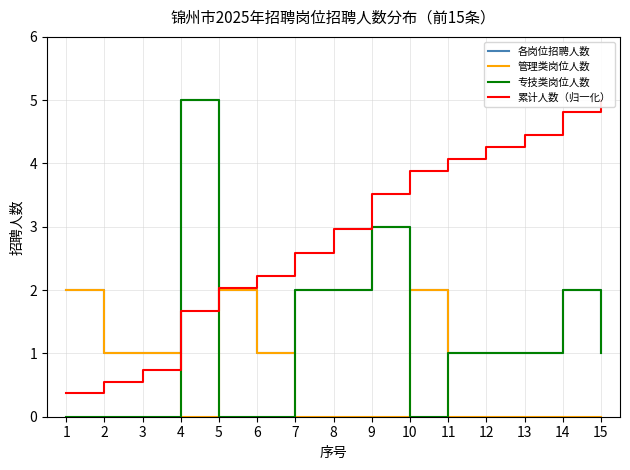

Which label corresponds to the smallest value in the chart?

4